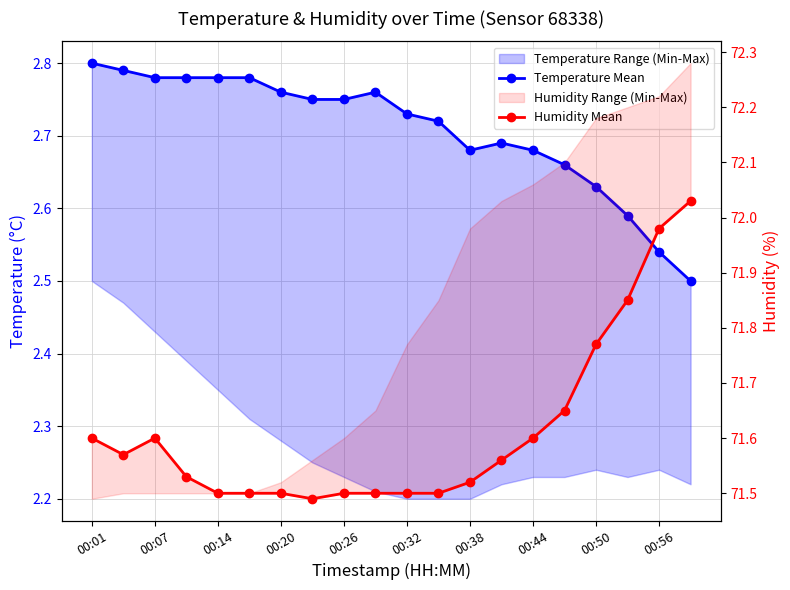

Rank the series by their maximum value, from highest to lowest.

Humidity Mean, Temperature Mean